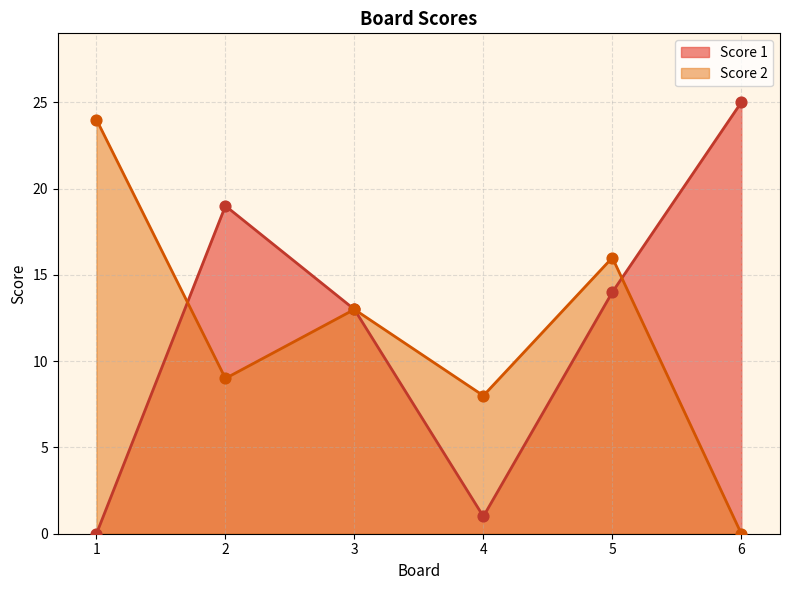

Which series has the largest total across all categories?

Score 1